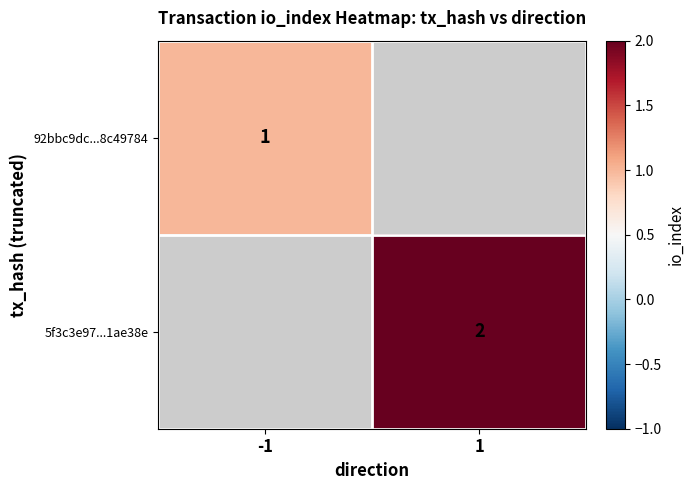

Is it true that 5f3c3e97...1ae38e equals 2 at 1?

True